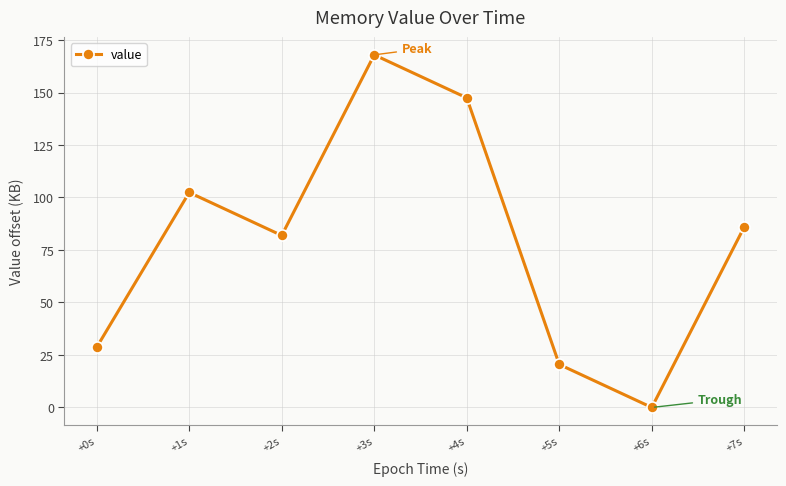

Where does the data first go above 86?

+1s